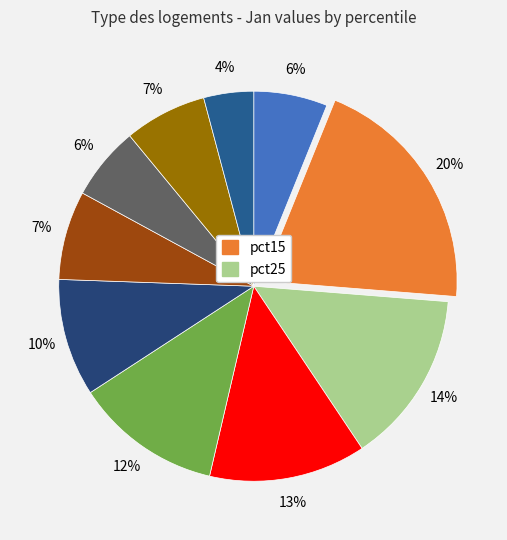

How many segments does this pie chart have?

10